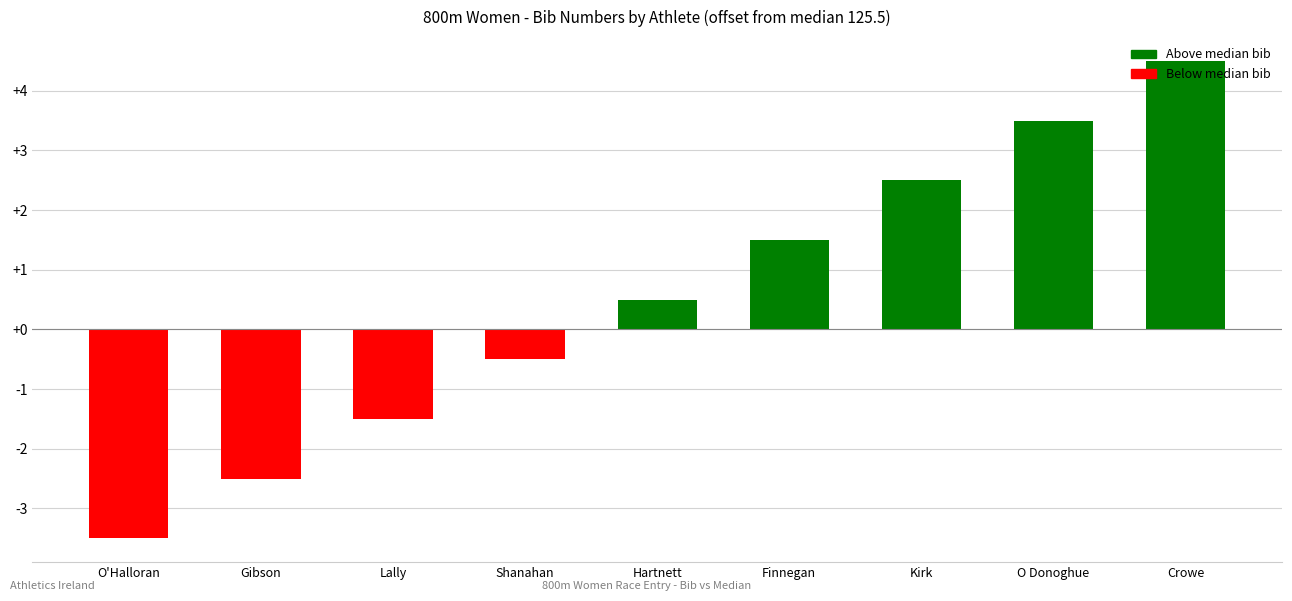

What is the label of the 8th bar from the right?

Gibson